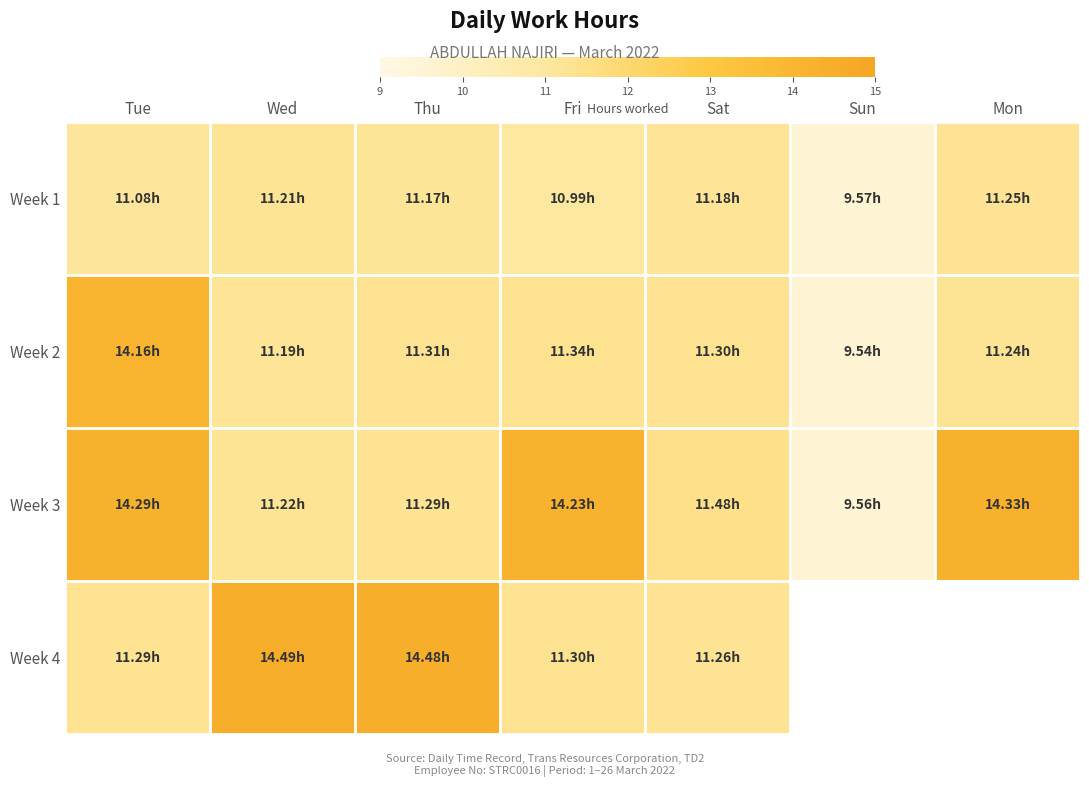

What is the average value of the Week 1 series?

10.9